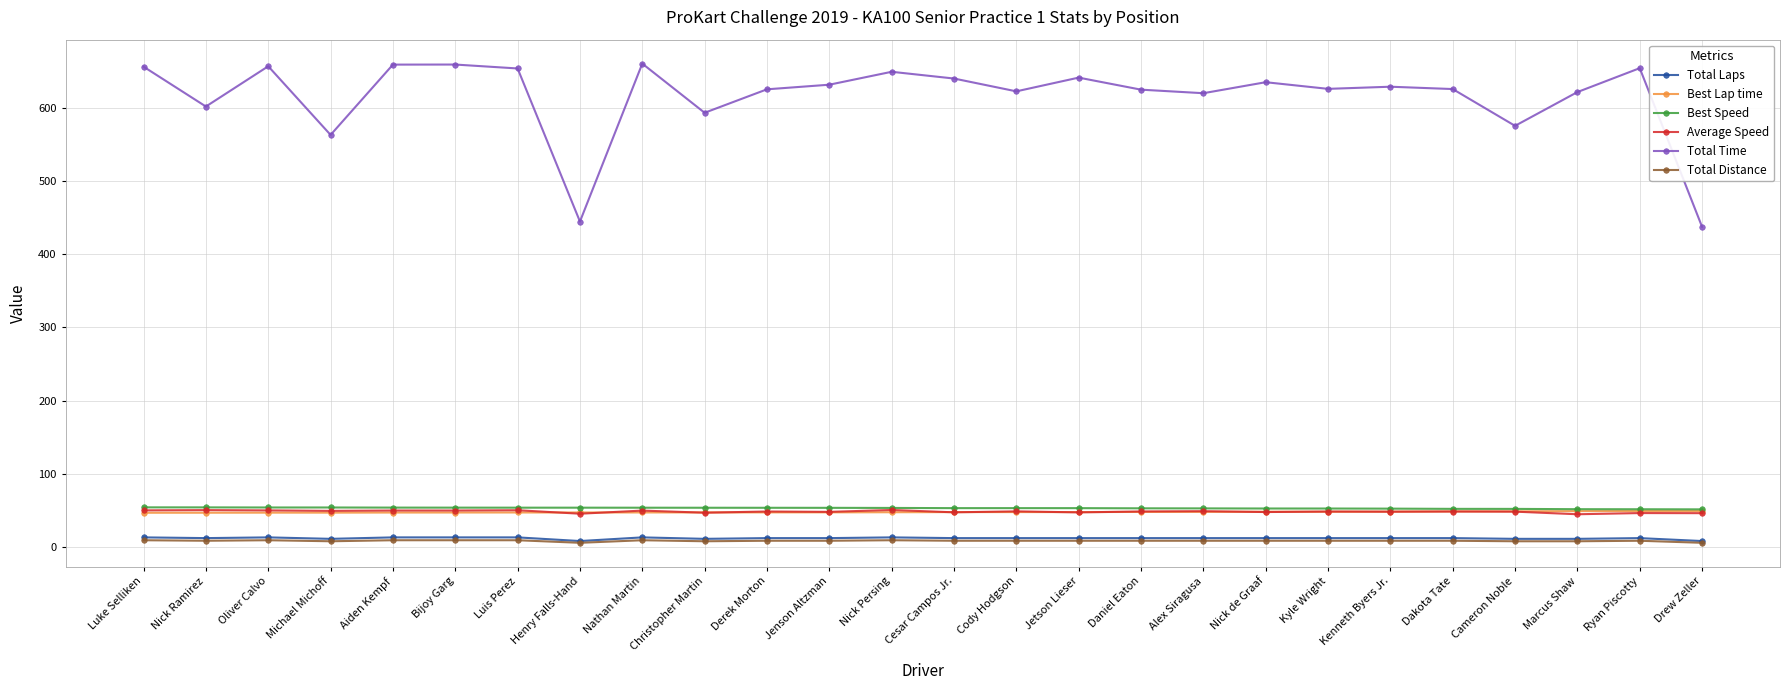

What is the label of the 25th point from the left?

Ryan Piscotty